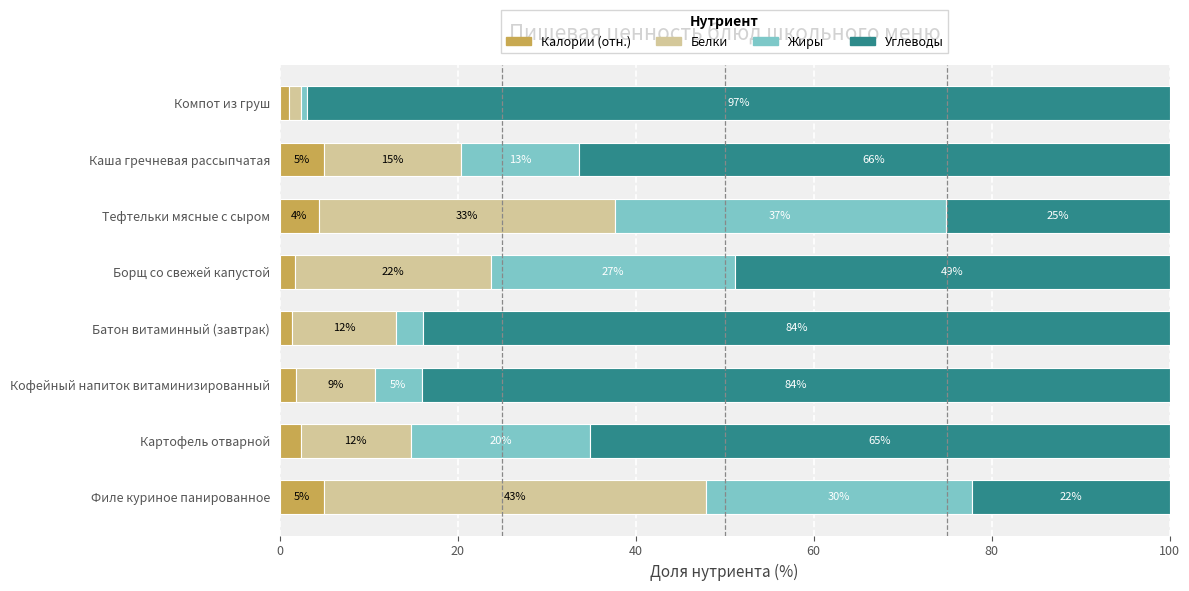

What is the highest value of the Калории (отн.) series?

5.0